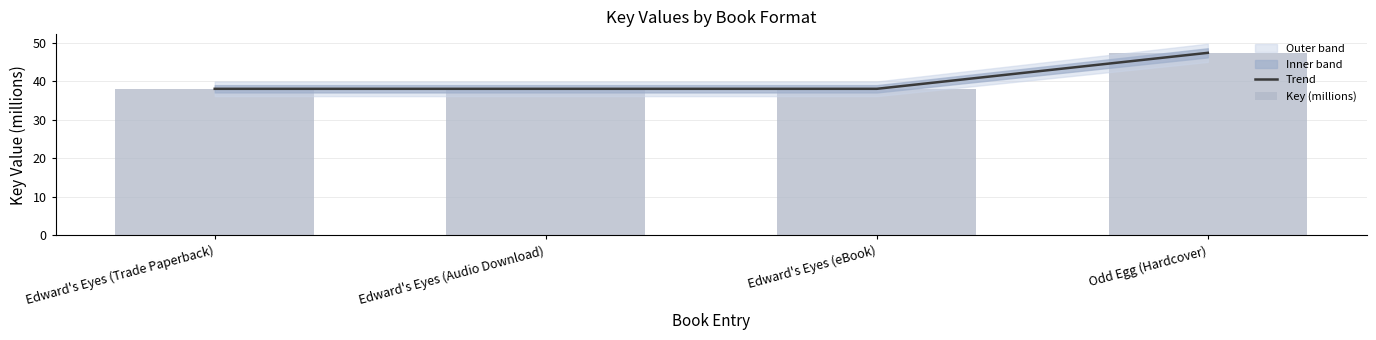

Reading left to right, what are all the values shown in this chart?

Trend: Edward's Eyes (Trade Paperback)=38.0	Edward's Eyes (Audio Download)=38.0	Edward's Eyes (eBook)=38.0	Odd Egg (Hardcover)=47.4
Key (millions): Edward's Eyes (Trade Paperback)=38.0	Edward's Eyes (Audio Download)=38.0	Edward's Eyes (eBook)=38.0	Odd Egg (Hardcover)=47.4